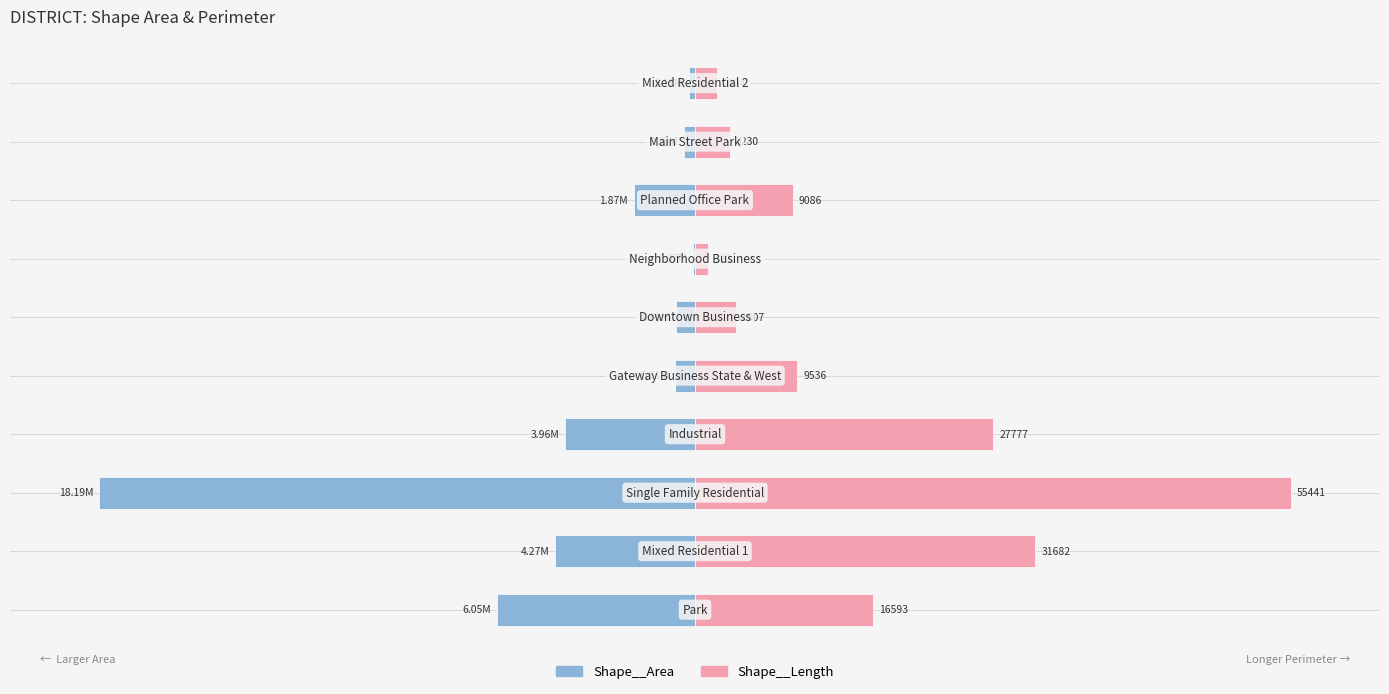

What are all the series names shown in the legend?

Shape__Area, Shape__Length